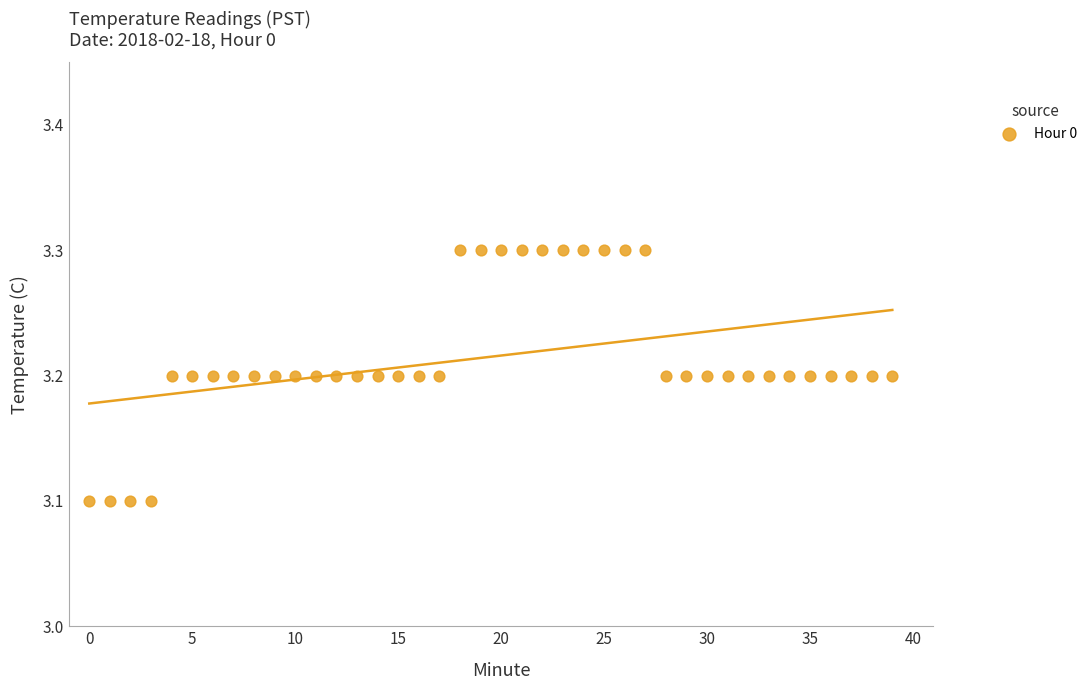

How many points are shown in the scatter plot?

40